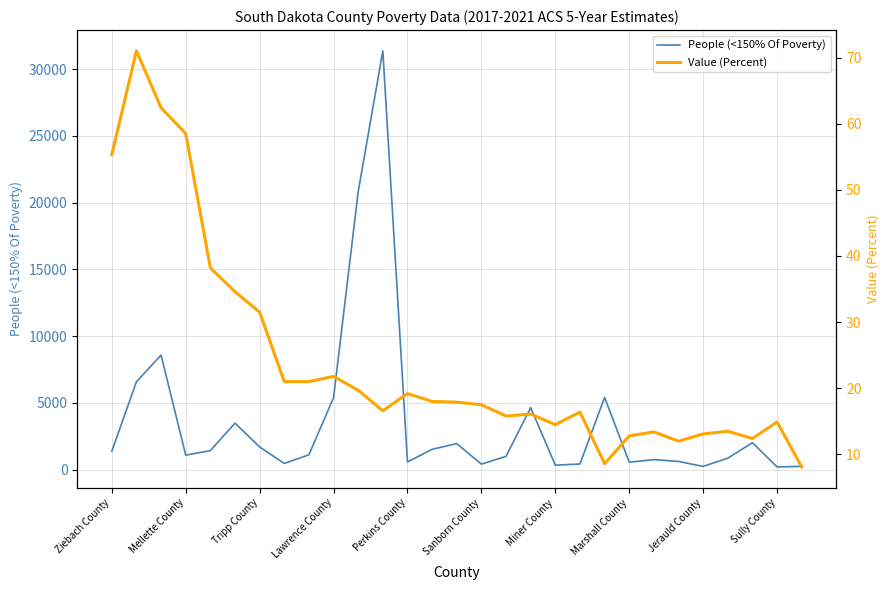

True or false: People (<150% Of Poverty) has a value of 2029 at Lawrence County.

False